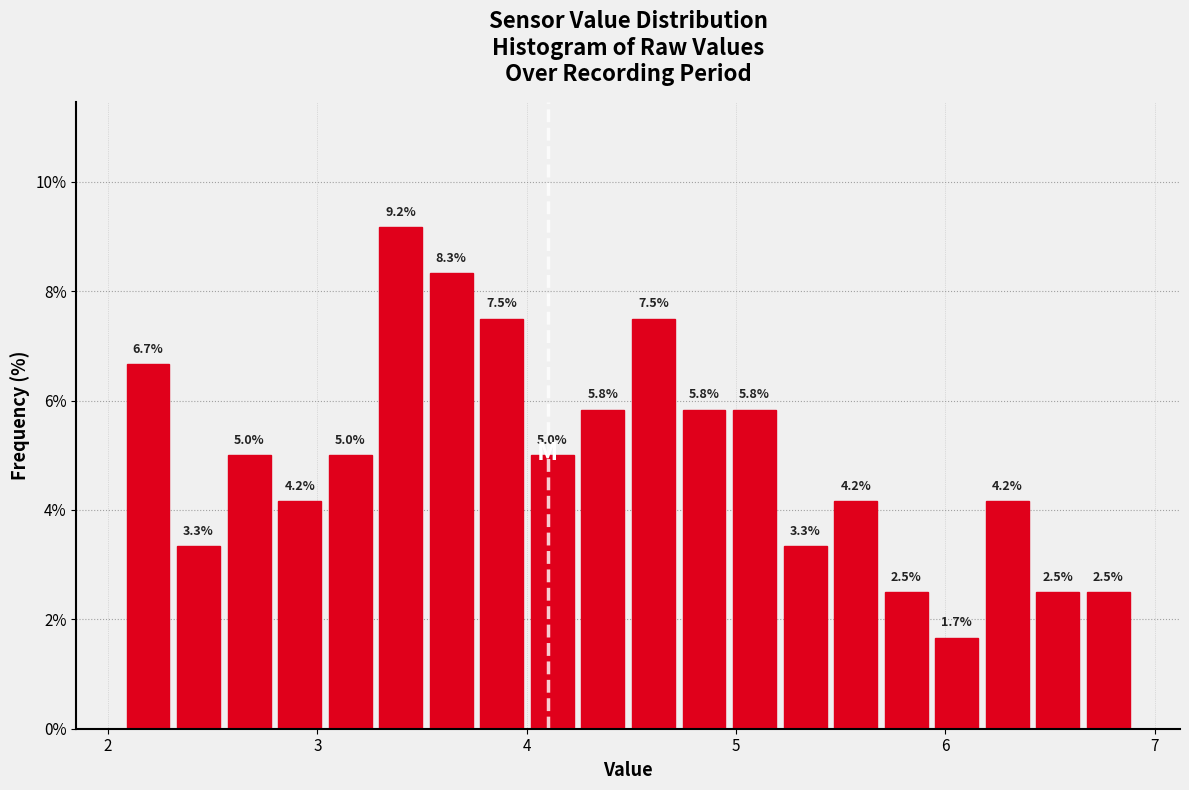

Read against the x-axis, roughly where is the centre of the tallest bar?

3.4